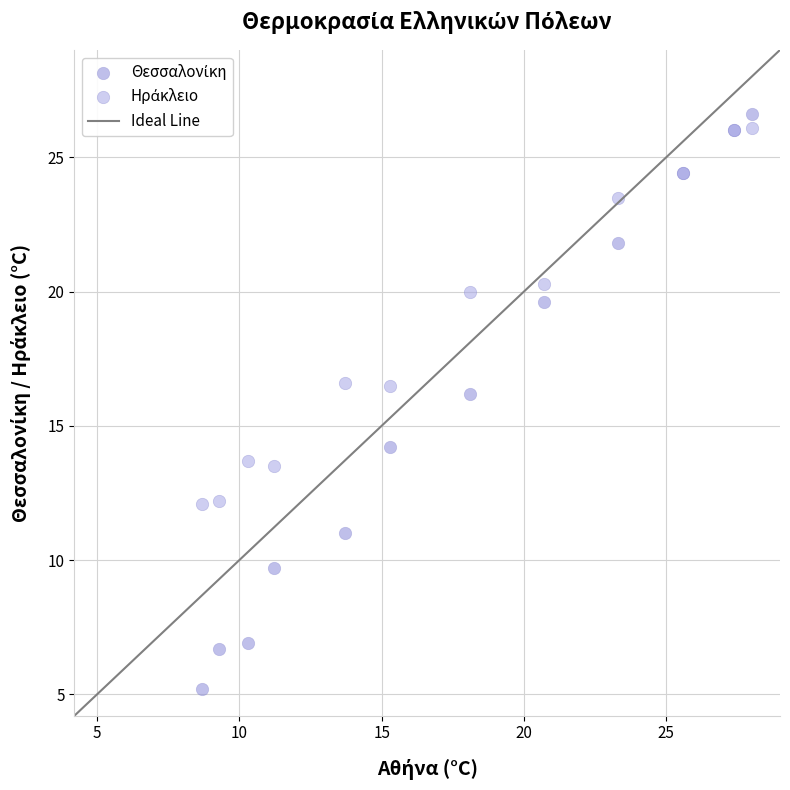

What is the X range (max minus min) for the scatter plot?

19.3